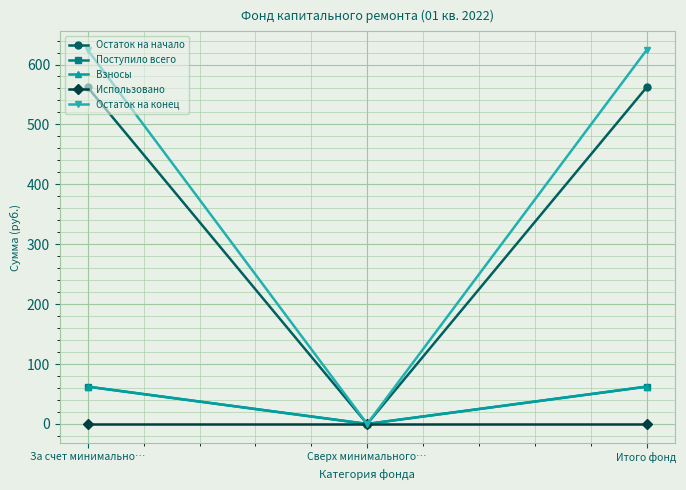

Where is Остаток на конец nearest to the value 312?

Сверх минимального…